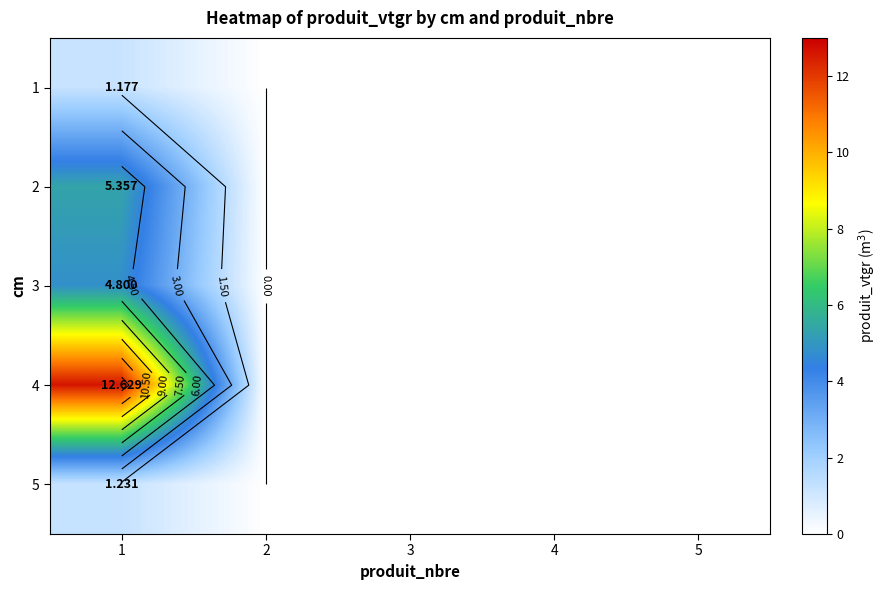

At which label does 1 reach its minimum?

2